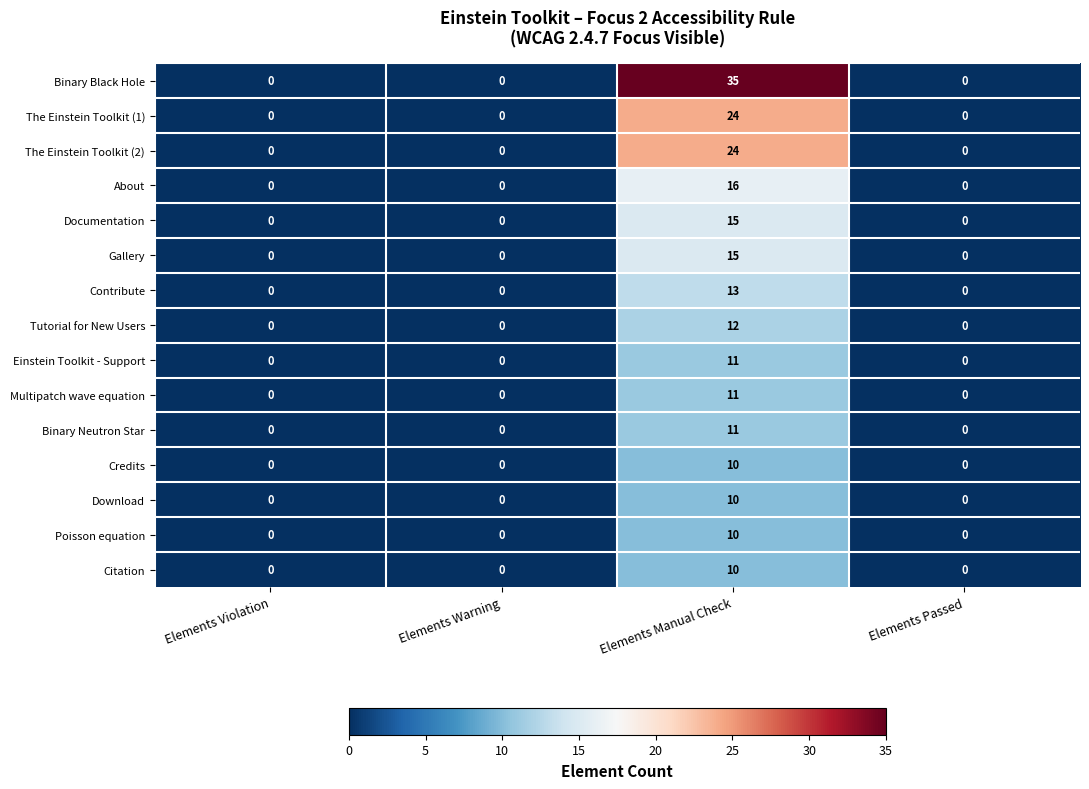

At which label does About reach its peak?

Elements Manual Check